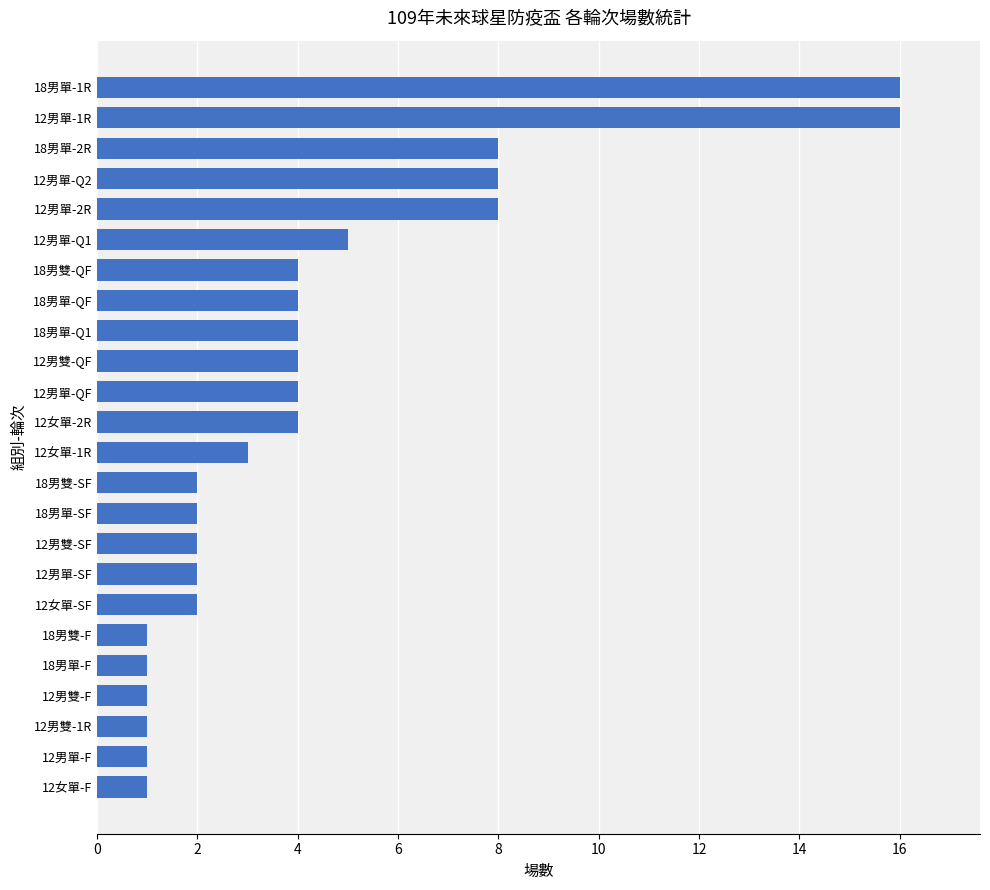

What is the greatest value displayed?

16